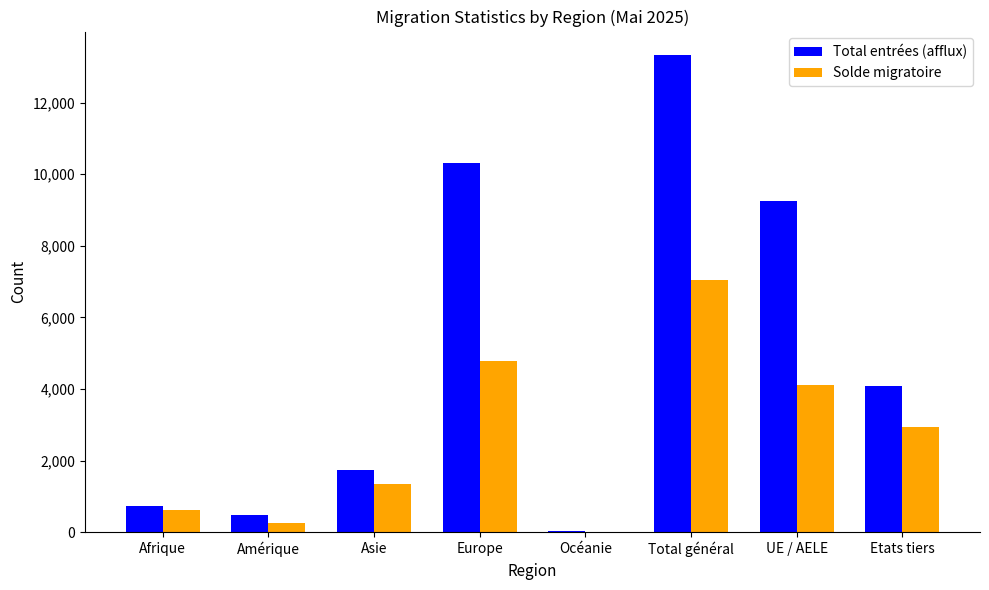

The Solde migratoire series shows 1347 at Asie. True or false?

True